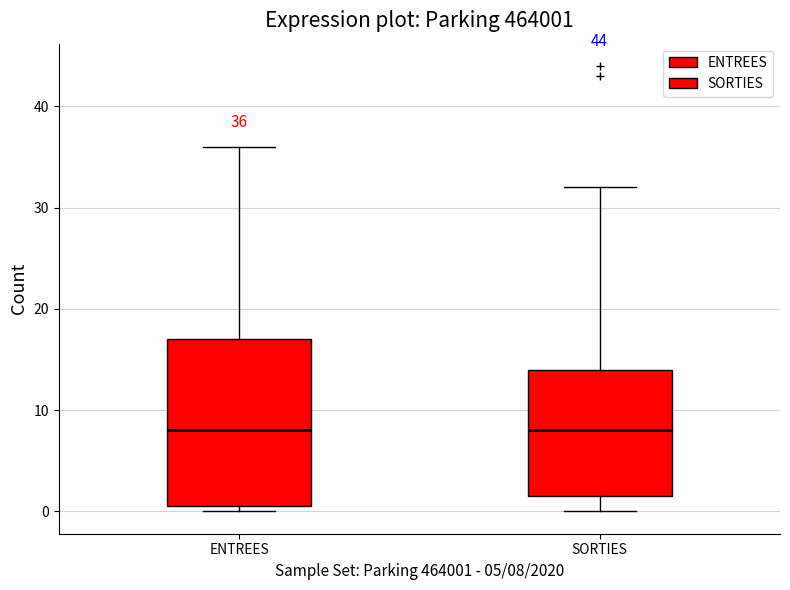

Which box is the tallest, from its lower edge to its upper edge?

ENTREES